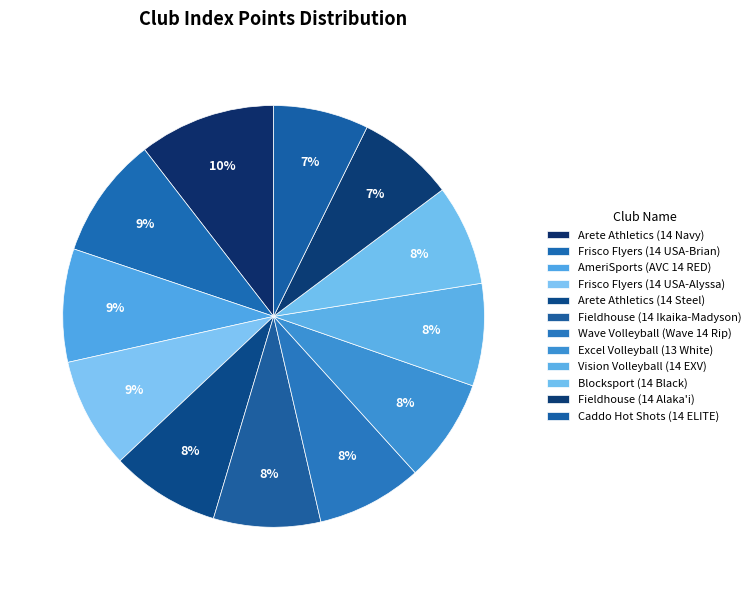

Do AmeriSports (AVC 14 RED) and Arete Athletics (14 Steel) together represent more than half of the pie?

No